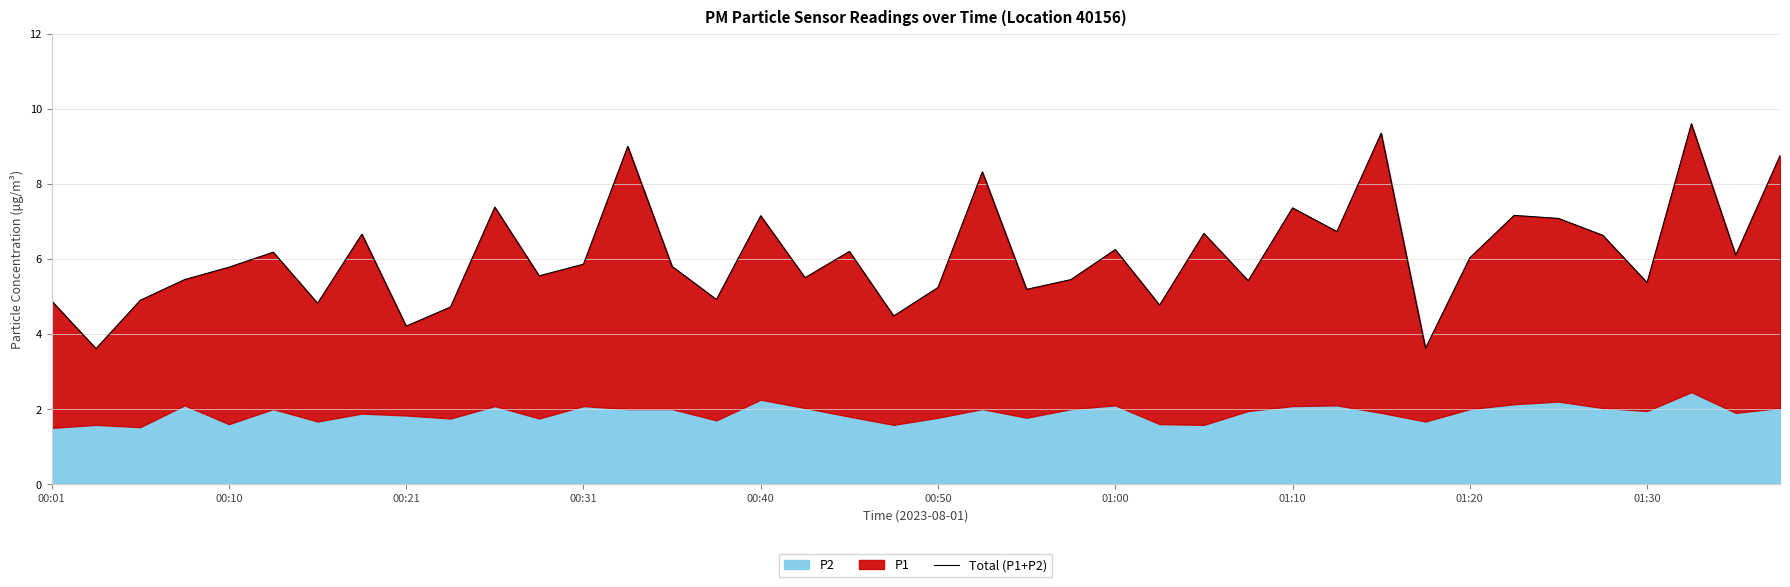

Which label corresponds to the largest value in the chart?

37